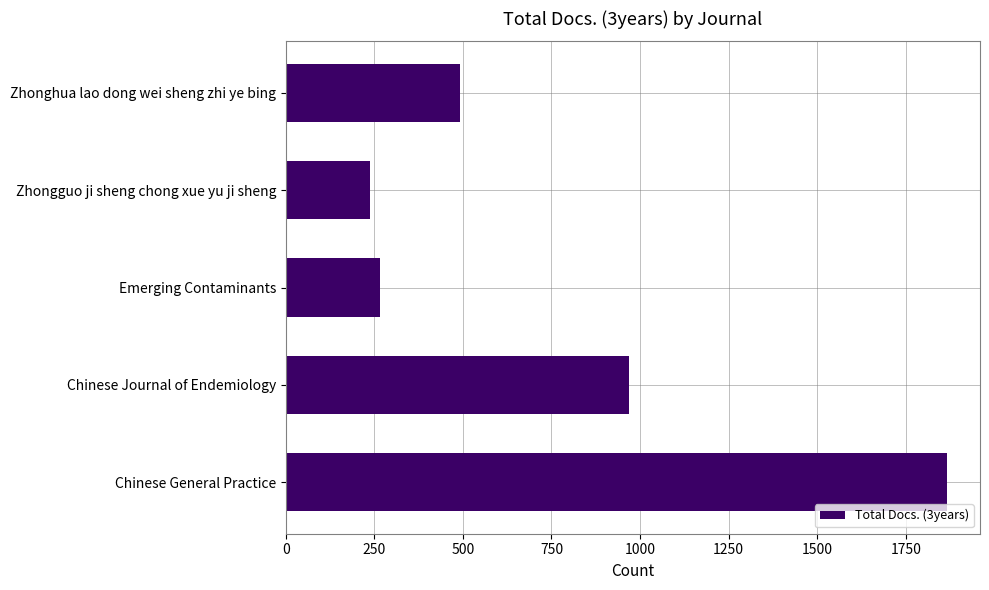

What is the change in value from Chinese Journal of Endemiology to Zhongguo ji sheng chong xue yu ji sheng?

-733